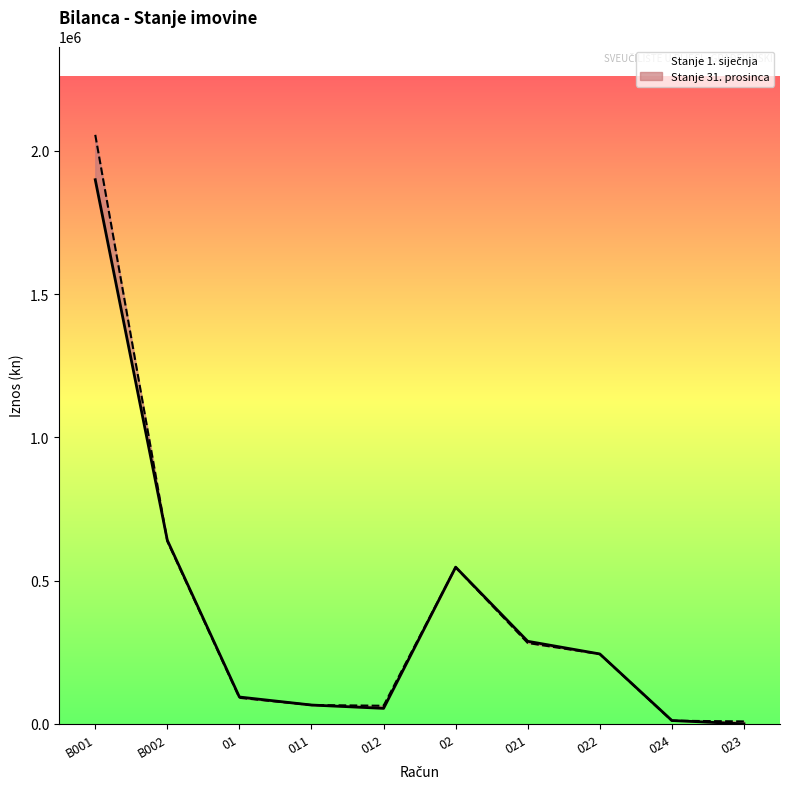

What are all the series names shown in the legend?

Stanje 1. siječnja, Stanje 31. prosinca